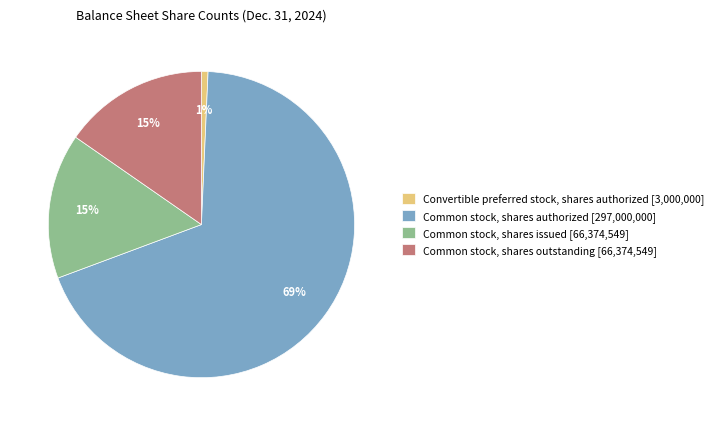

Which has a higher value, Common stock, shares issued [66,374,549] or Convertible preferred stock, shares authorized [3,000,000]?

Common stock, shares issued [66,374,549]